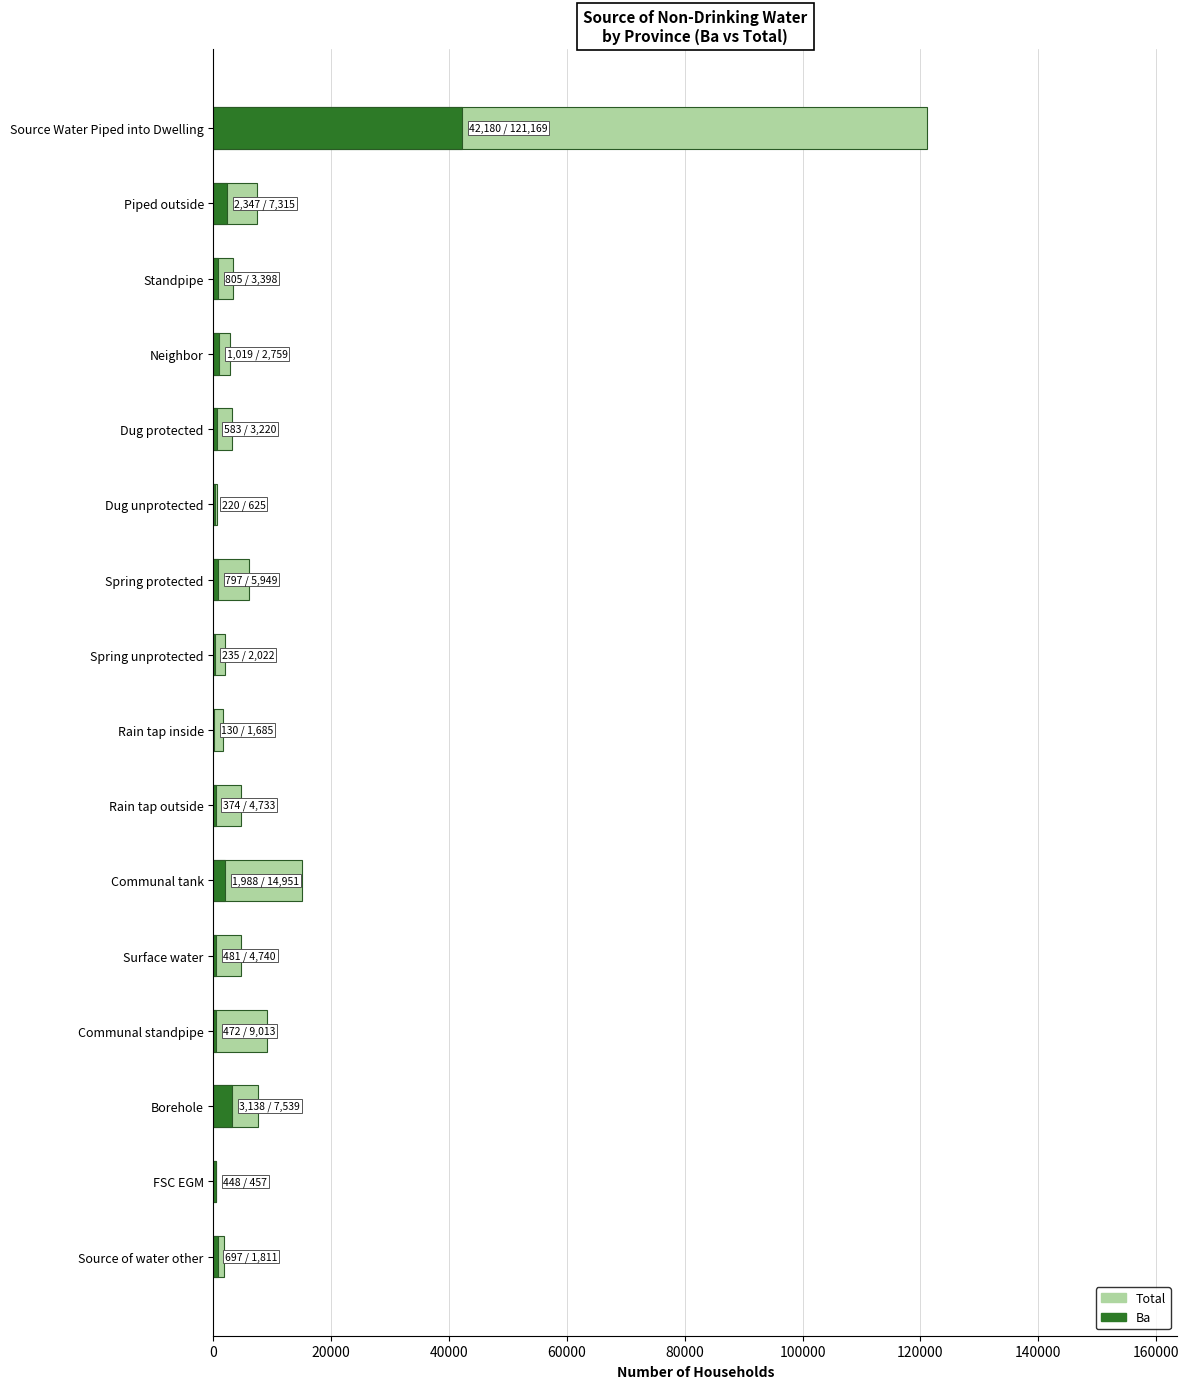

Does the chart contain stacked bars?

No